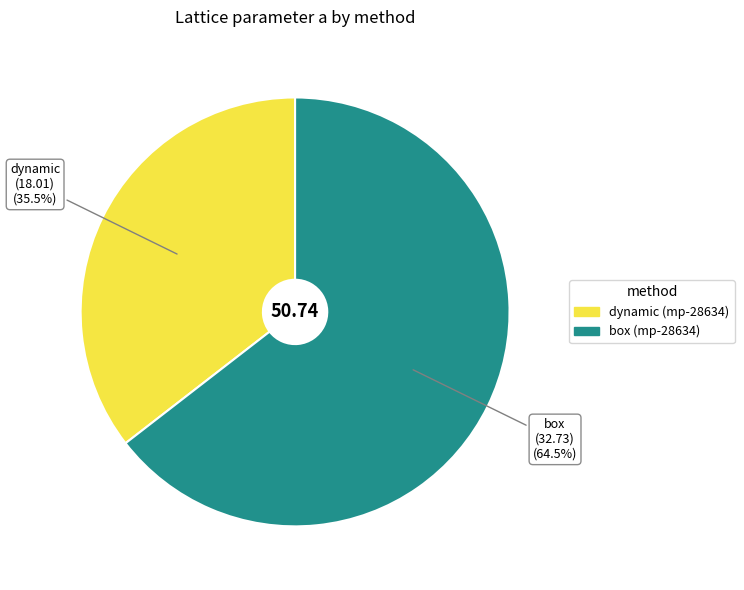

Is there any slice that represents more than half of the pie?

Yes